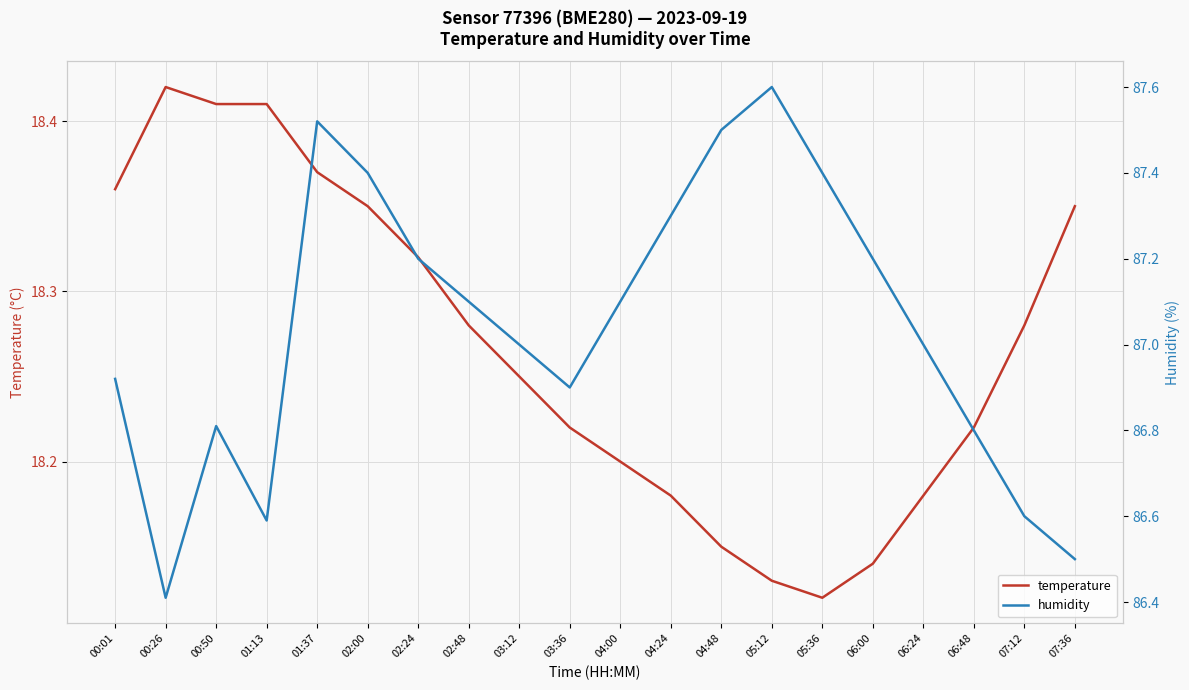

What is the maximum value shown in the chart?

87.6